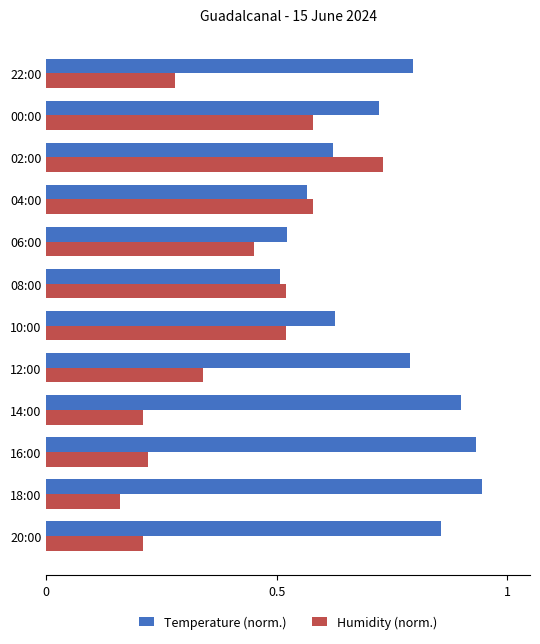

Which category has the highest value in the Temperature (norm.) series?

18:00